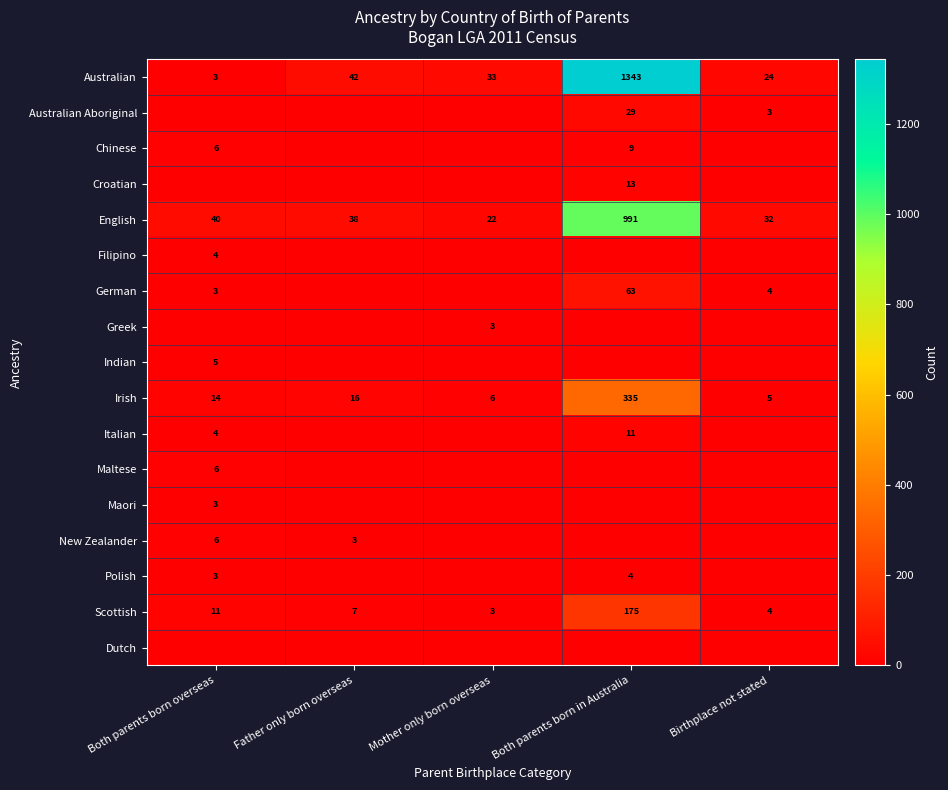

What is the sum of all Australian values?

1445